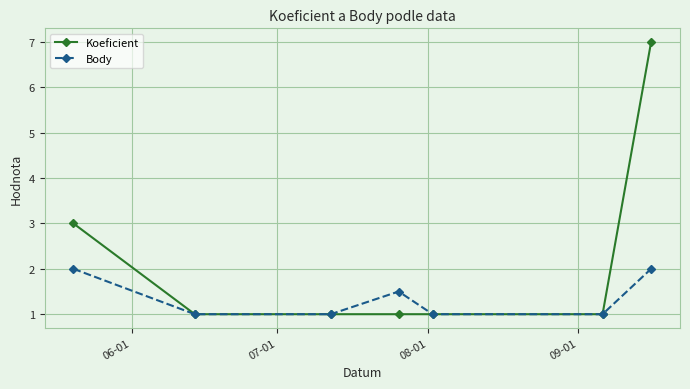

How many data points does each series have?

7